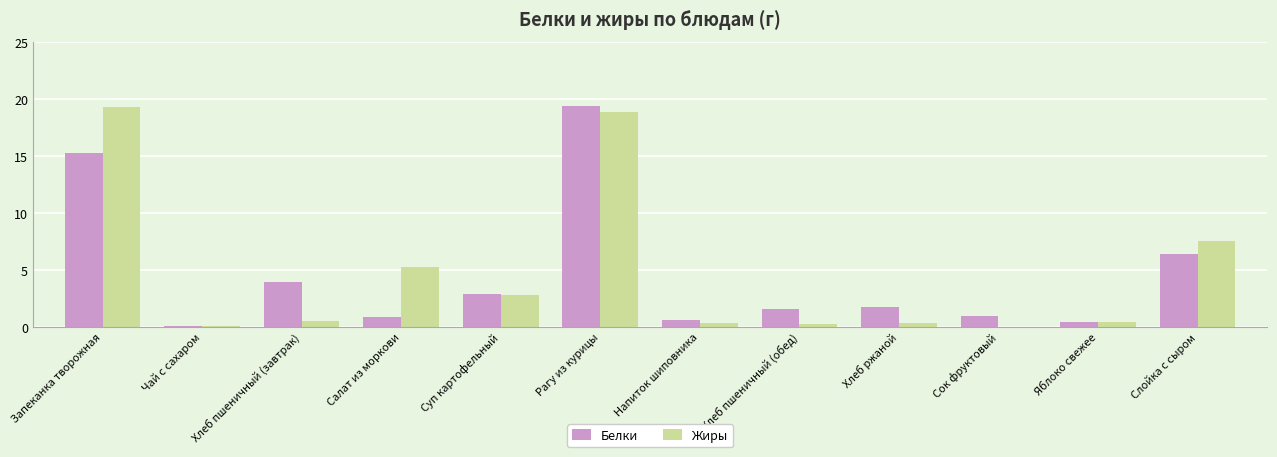

What value does the Жиры series have at Слойка с сыром?

7.5